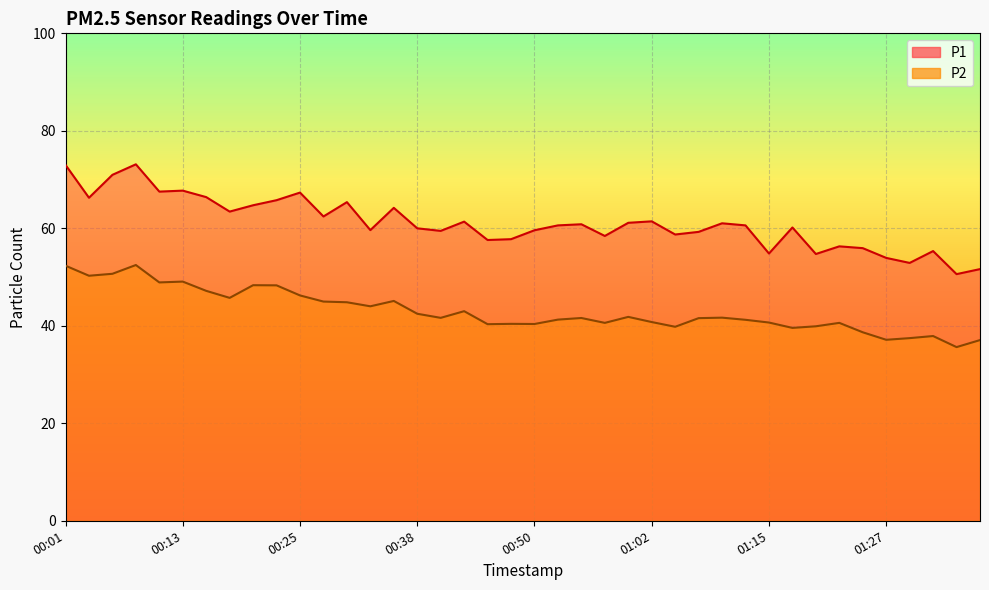

What are all the series names shown in the legend?

P1, P2